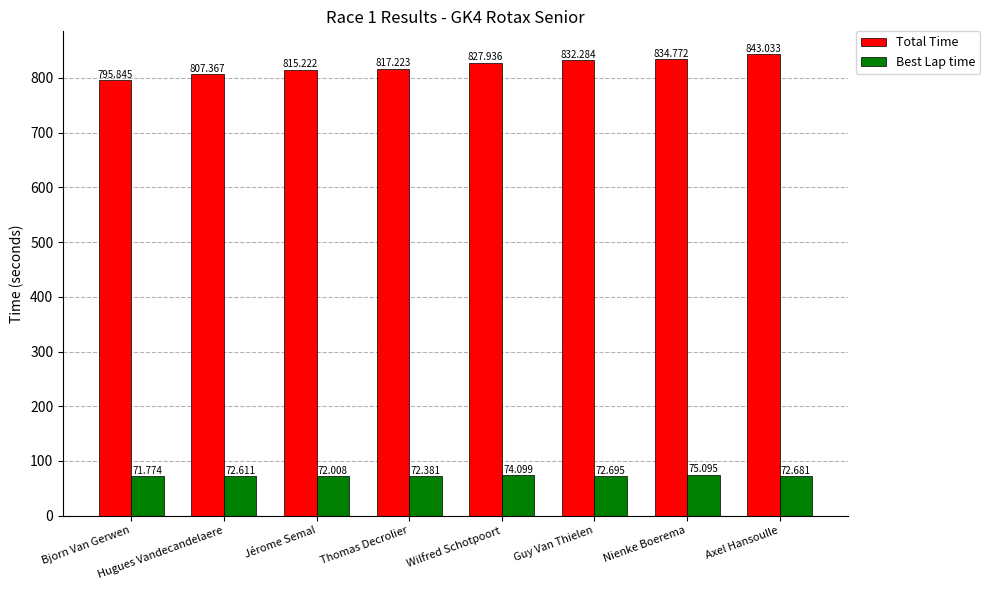

How many distinct data groups are displayed?

2